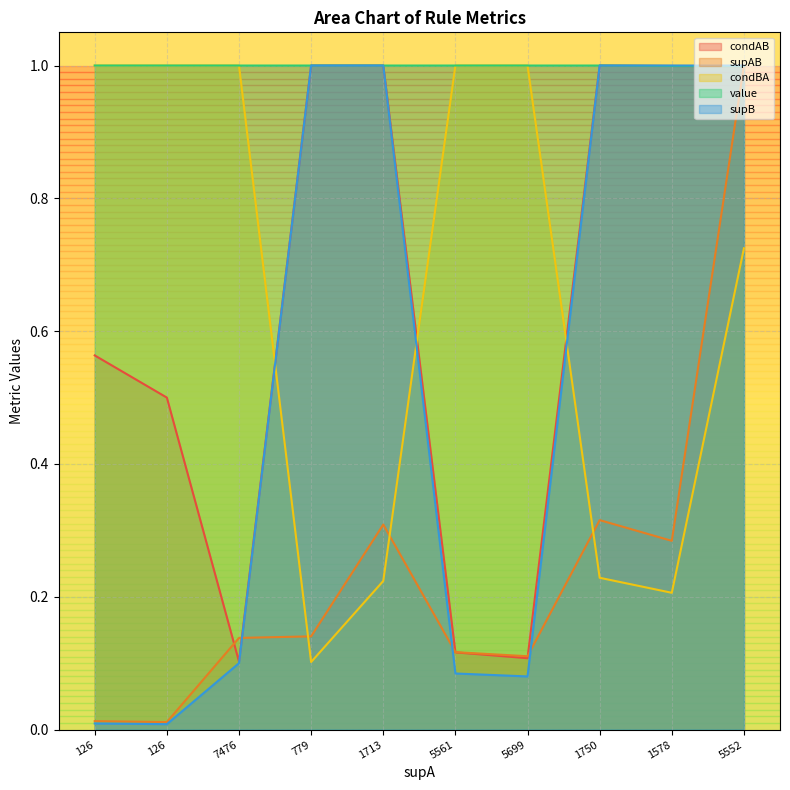

What is the sum of the condBA values at 1713 and 126?

1.2